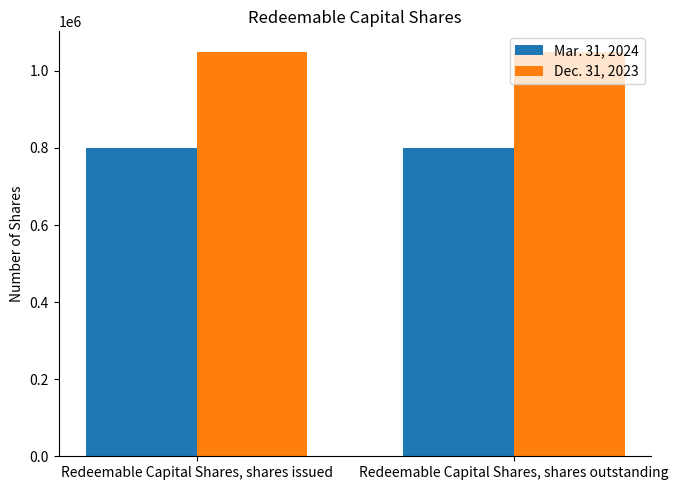

What are all the series names shown in the legend?

Mar. 31, 2024, Dec. 31, 2023